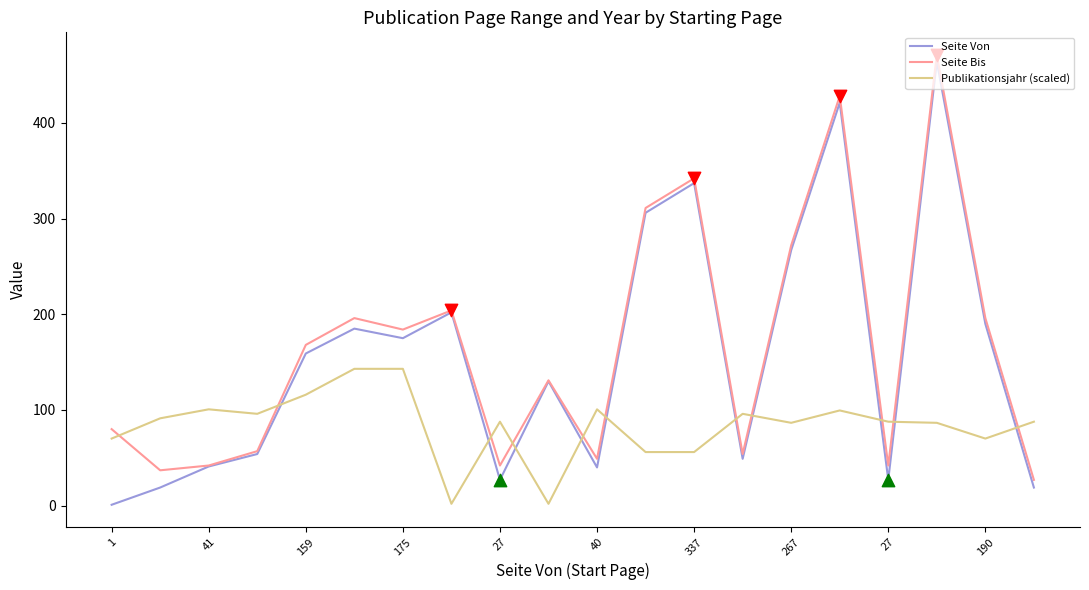

Which series has the largest range (max minus min)?

Seite Von